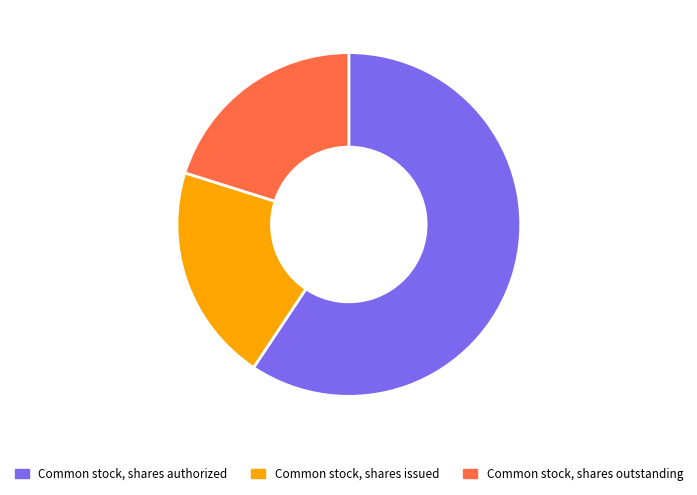

To the nearest percent, what is the difference between the Common stock, shares authorized and Common stock, shares outstanding slice percentages?

39%